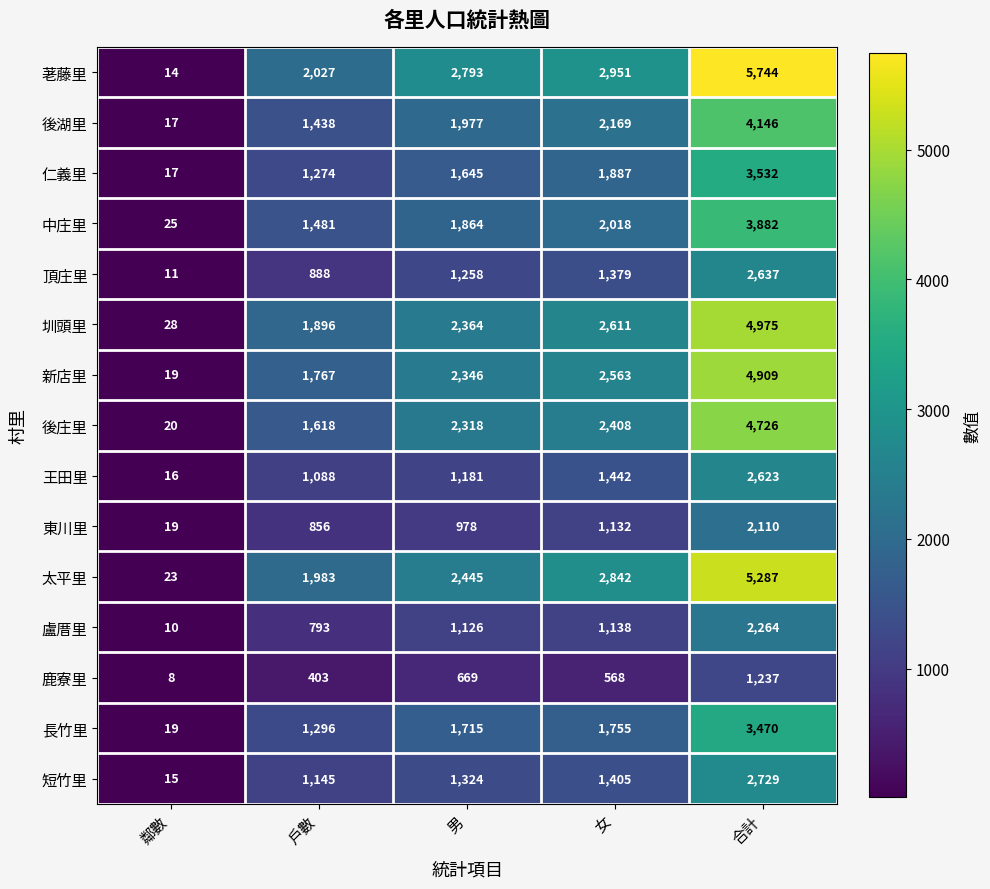

Is the value of 荖藤里 at 男 greater than the value of 太平里 at 戶數?

Yes